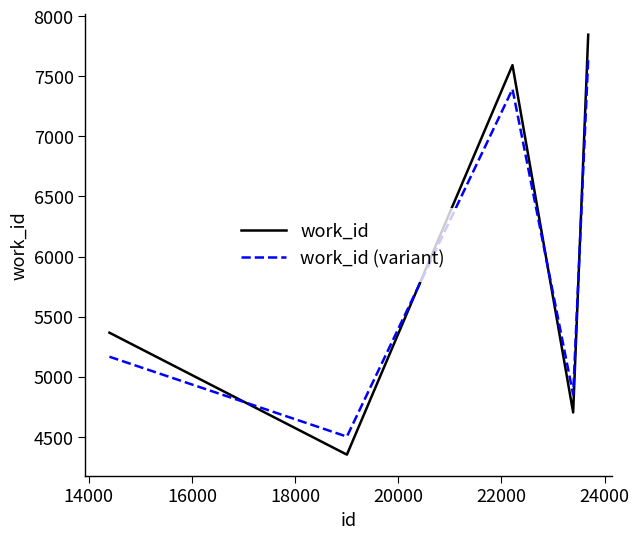

True or false: work_id (variant) and work_id cross at least once.

True